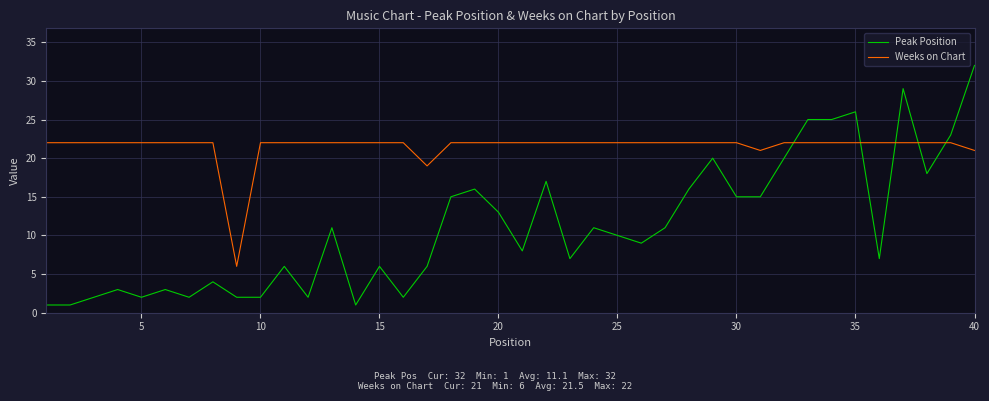

Which series has the largest range (max minus min)?

Peak Position